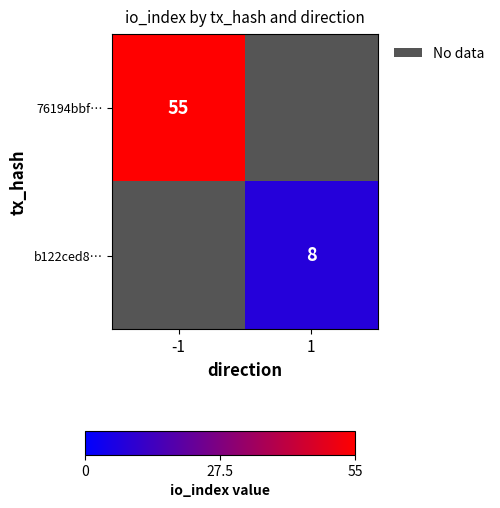

How many data points does each series have?

2